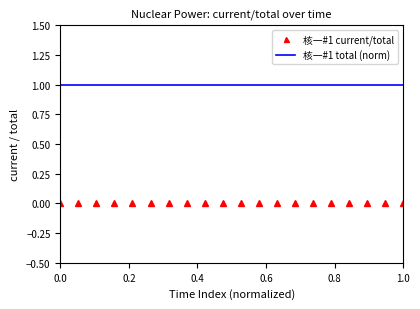

Rank the series by their maximum value, from highest to lowest.

核一#1 total (norm), 核一#1 current/total